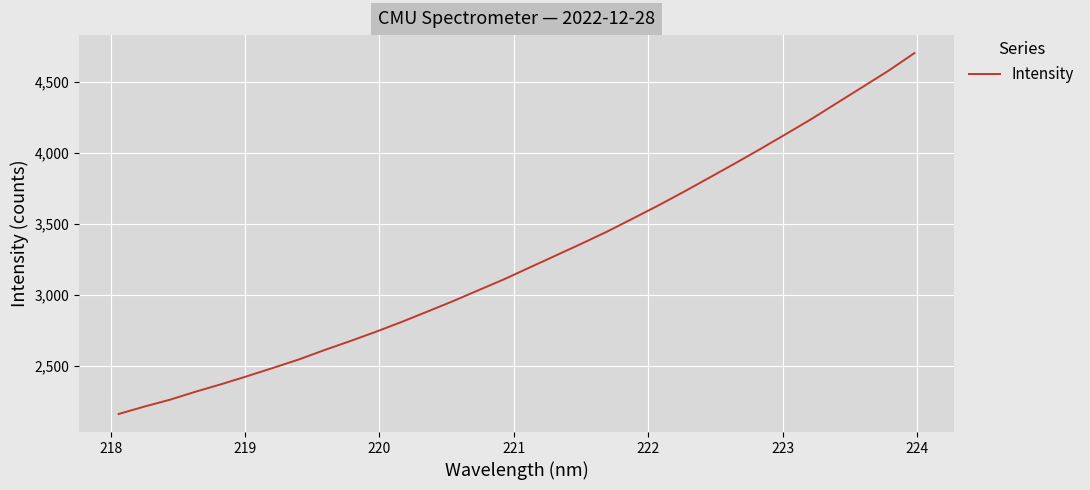

True or false: there are more than 0 points higher than both neighbors.

False